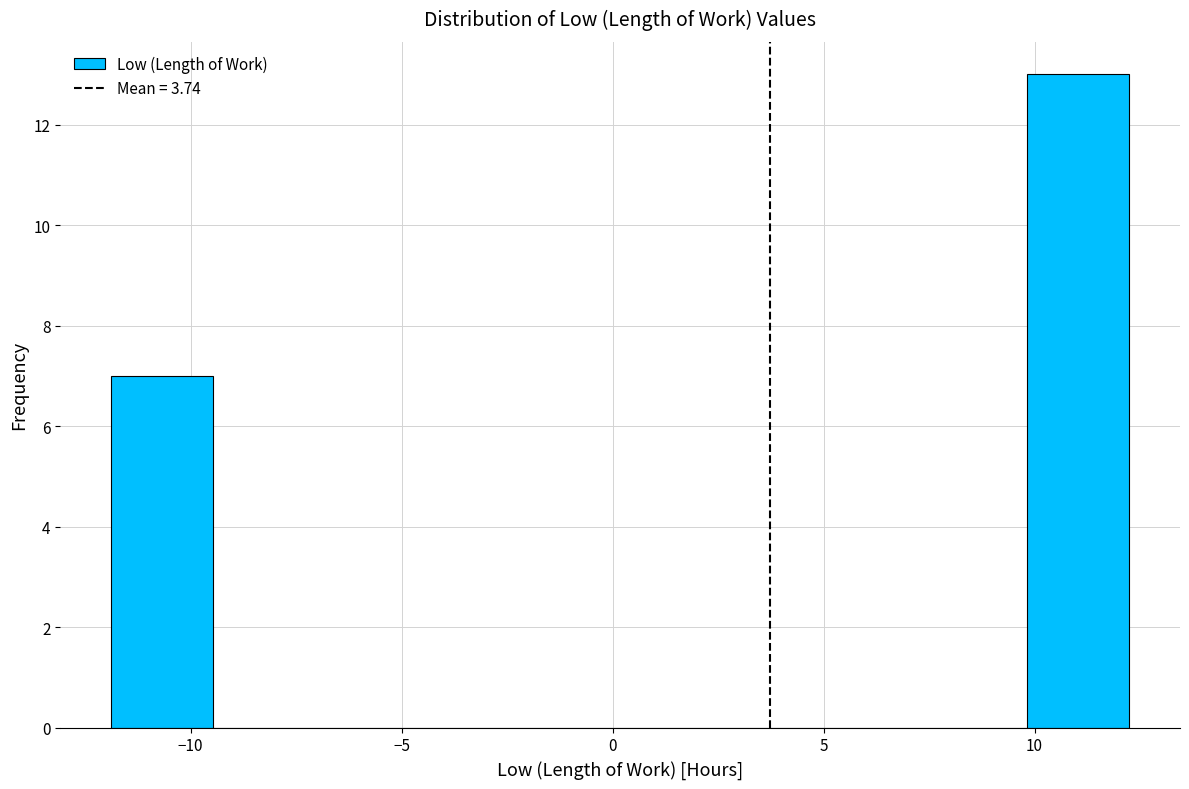

Over which range of the x-axis is the bar tallest?

10.0 to 12.0